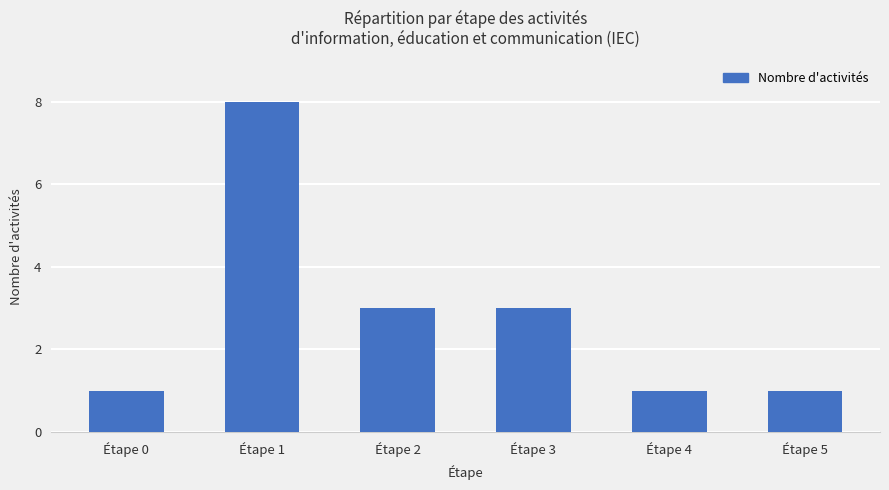

What is the value of the 2nd bar from the left?

8